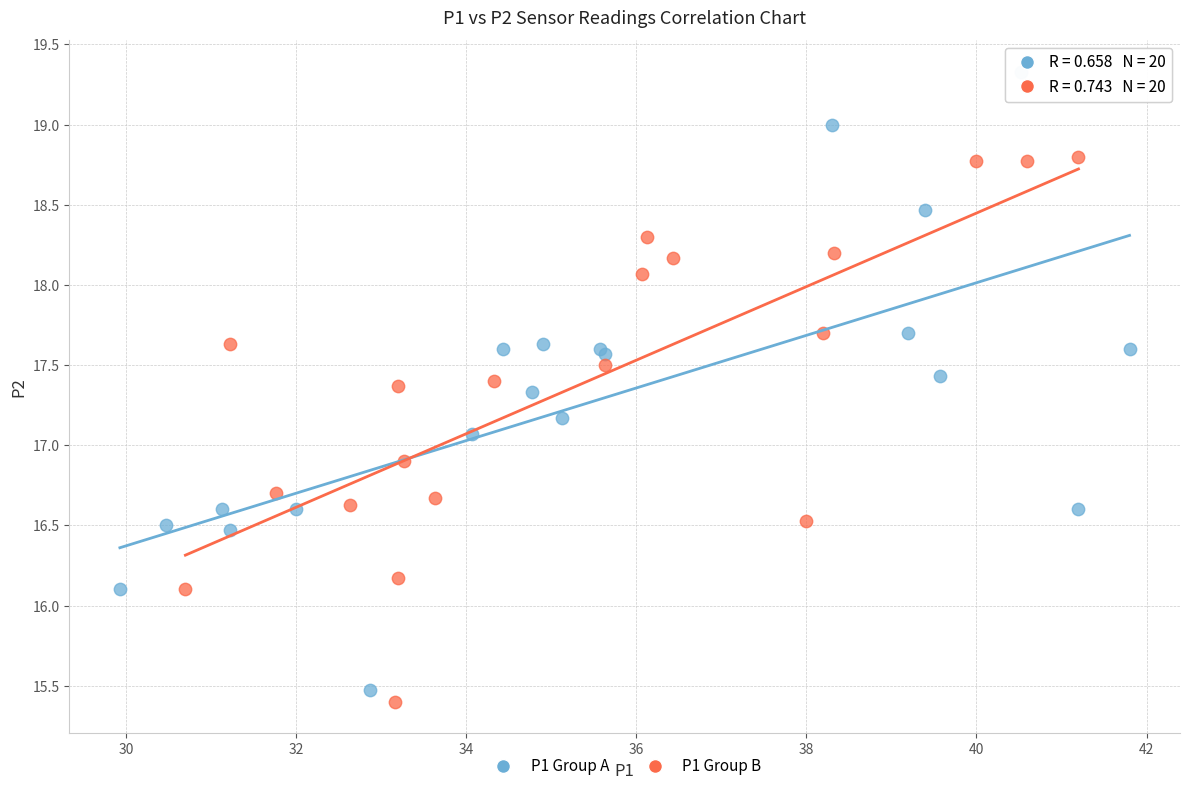

Which series reaches the maximum Y coordinate?

P1 Group A